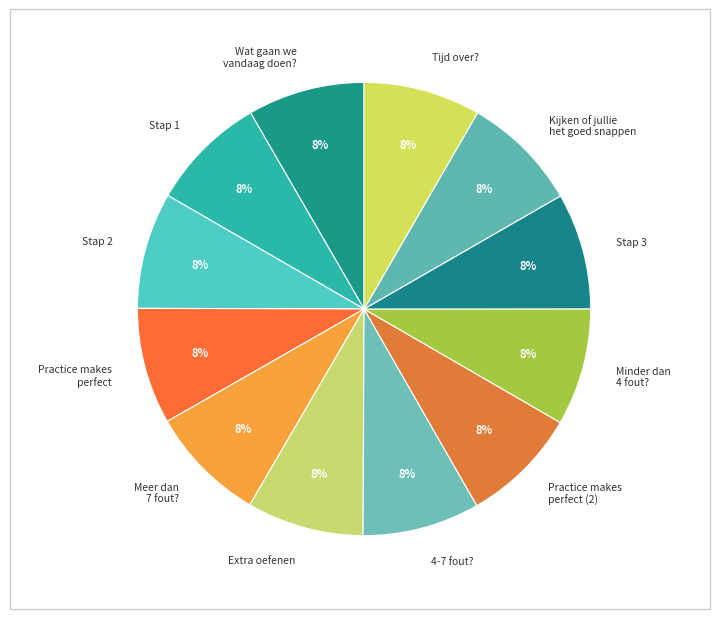

Count the number of slices in the pie.

12